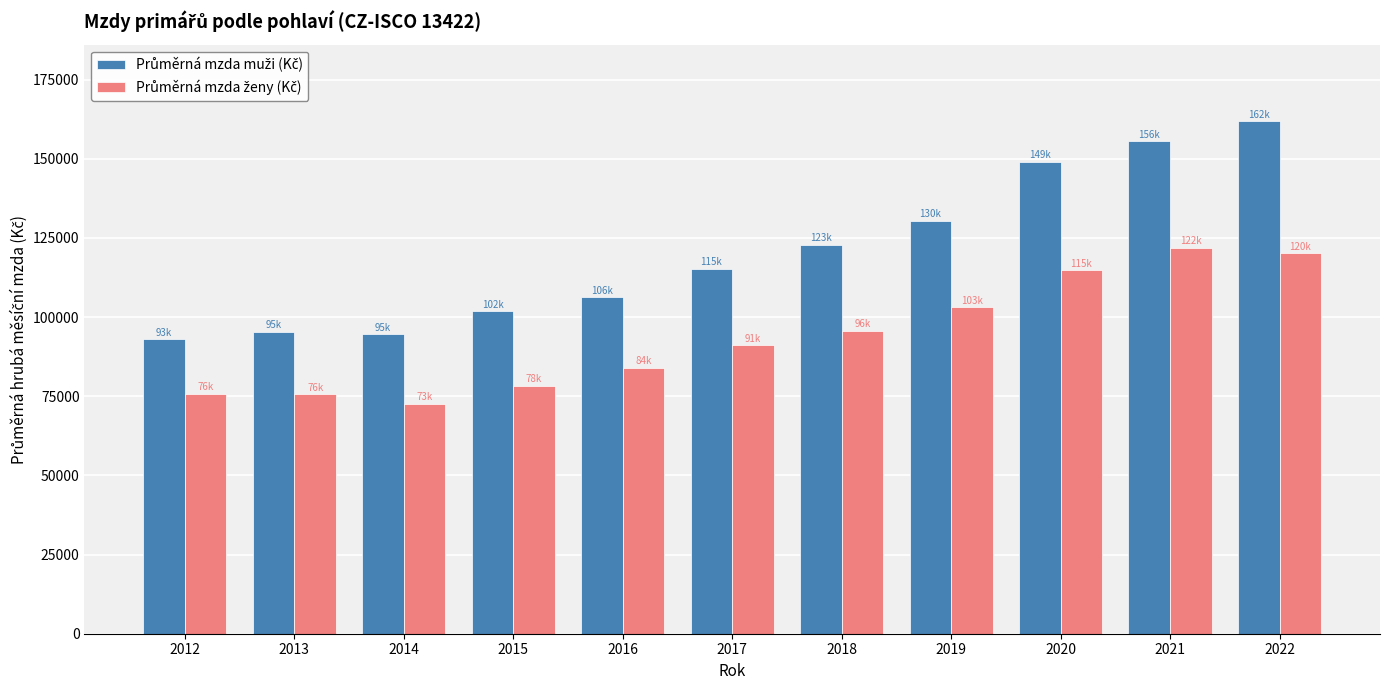

How many groups of bars are there?

11